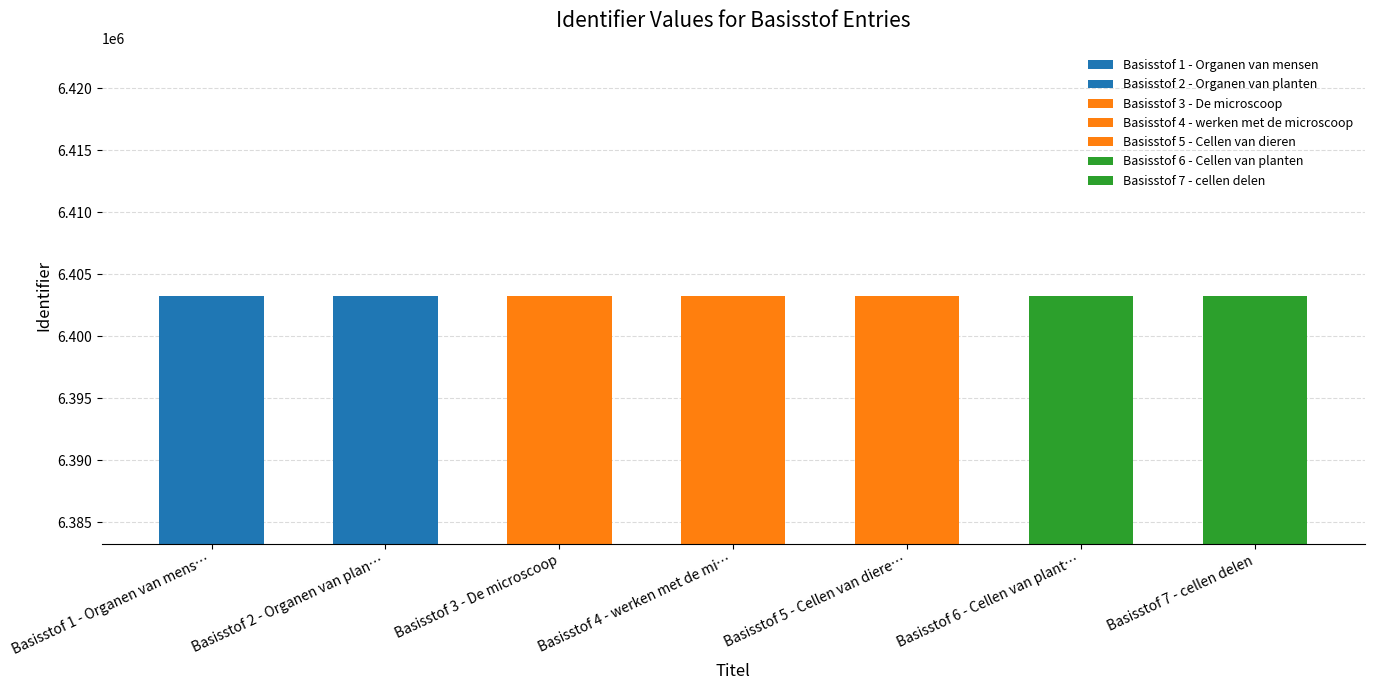

List the labels in order of value, largest first.

Basisstof 7 - cellen delen, Basisstof 6 - Cellen van planten, Basisstof 5 - Cellen van dieren, Basisstof 4 - werken met de microscoop, Basisstof 3 - De microscoop, Basisstof 2 - Organen van planten, Basisstof 1 - Organen van mensen